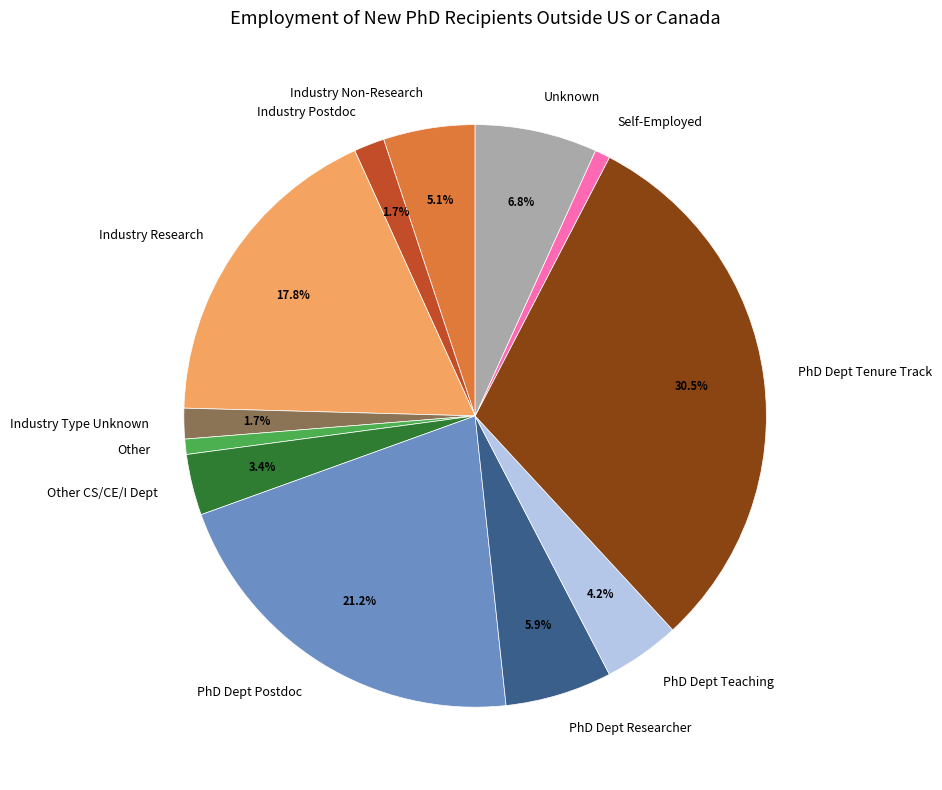

Approximately how many times larger is the value at Industry Research compared to PhD Dept Postdoc?

0.8